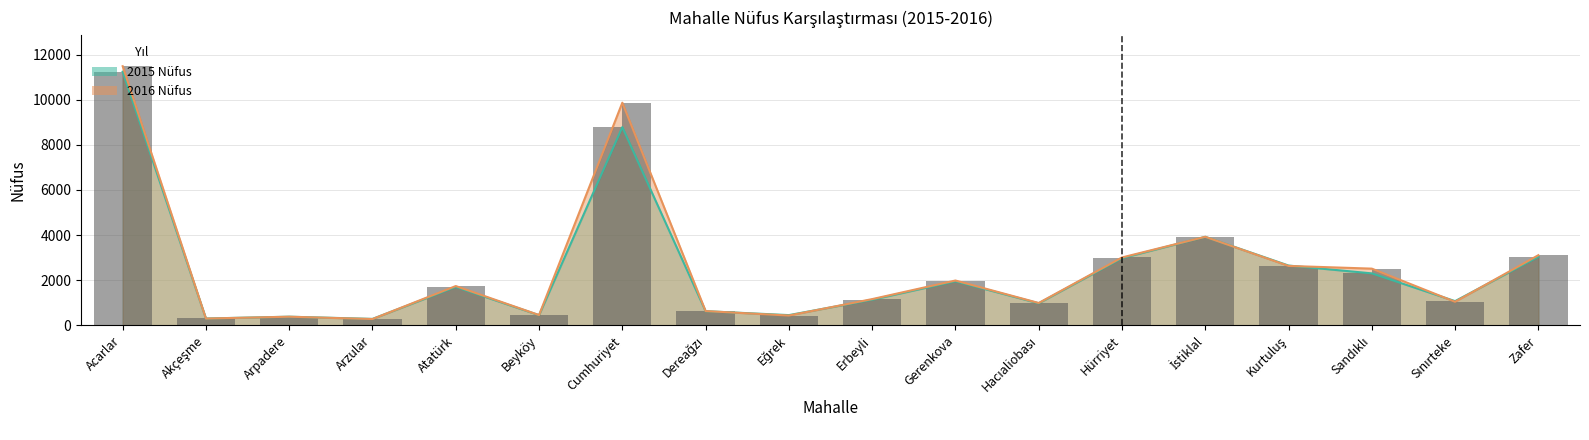

How many bars are there in each group?

2